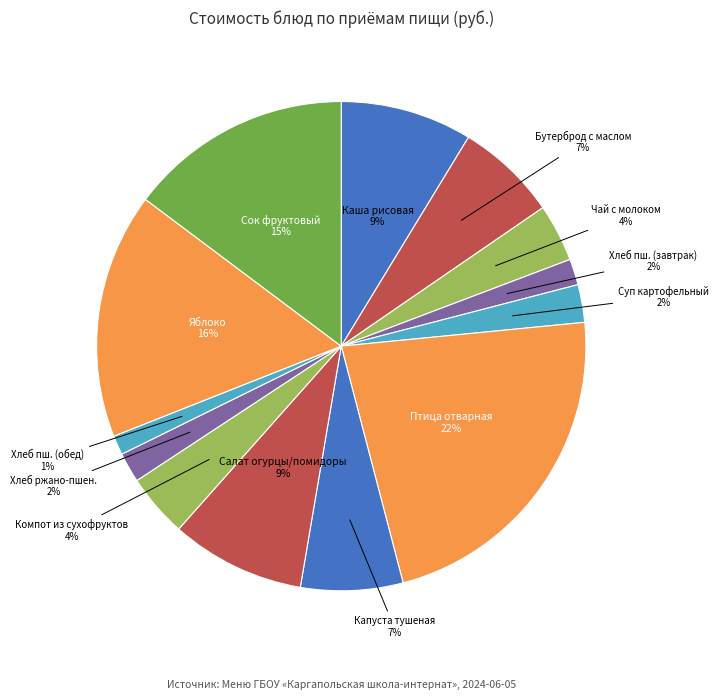

The Бутерброд с маслом slice represents 7% of the pie. True or false?

True